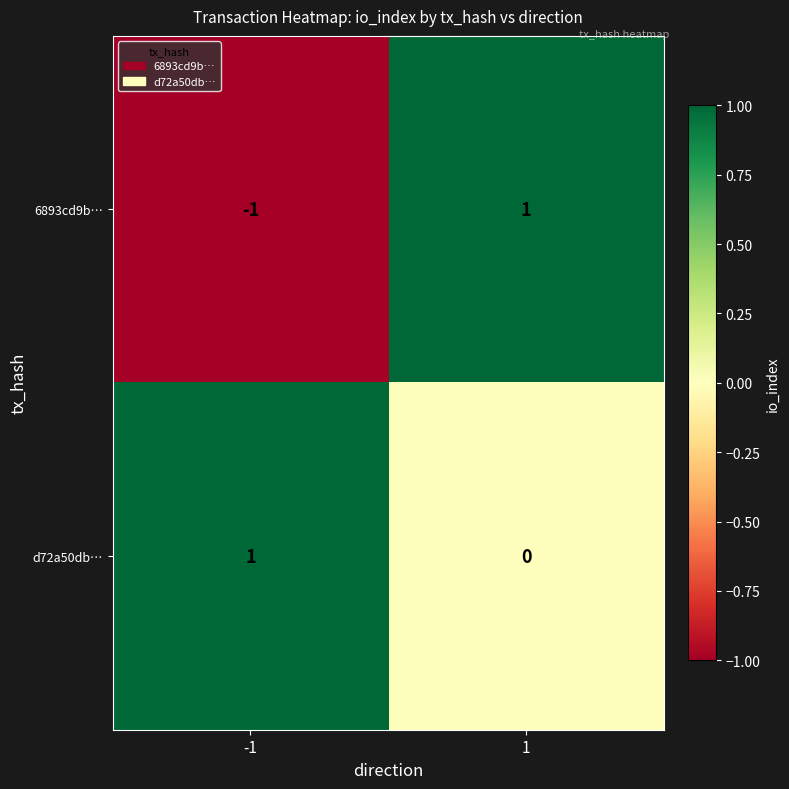

At how many categories does at least one series exceed 0?

2